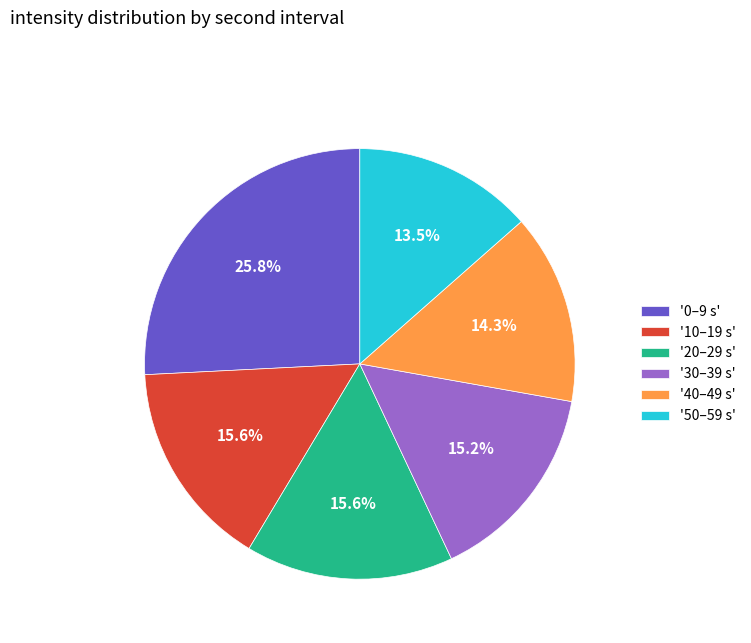

What is the ratio of the value at '40–49 s' to the value at '10–19 s'?

0.9